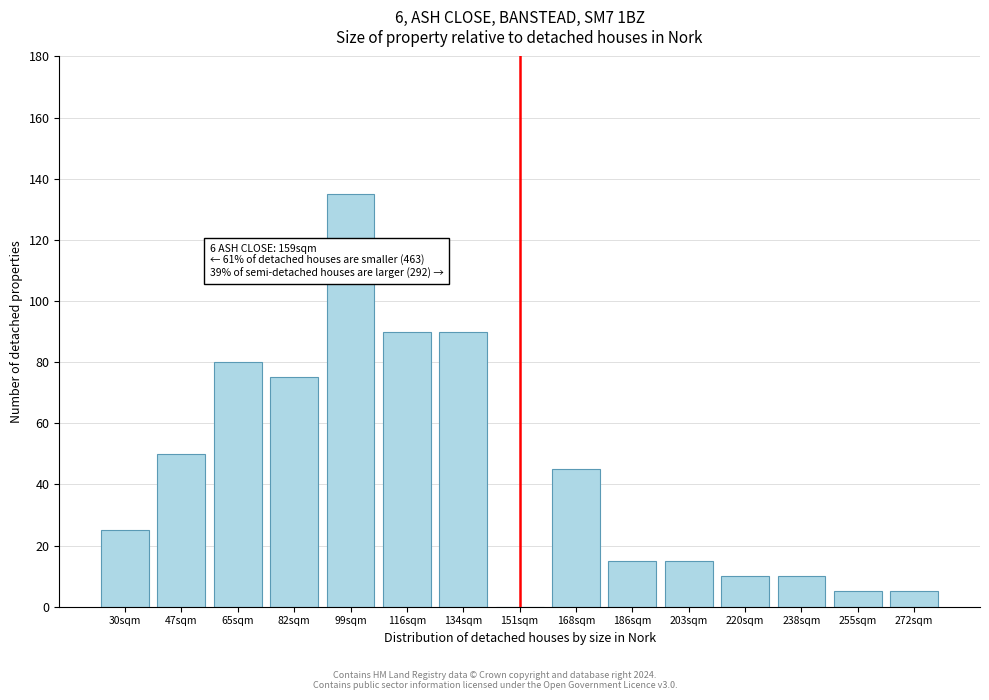

Reading left to right, extract all data points from this chart.

30sqm=25	47sqm=50	65sqm=80	82sqm=75	99sqm=135	116sqm=90	134sqm=90	151sqm=0	168sqm=45	186sqm=15	203sqm=15	220sqm=10	238sqm=10	255sqm=5	272sqm=5